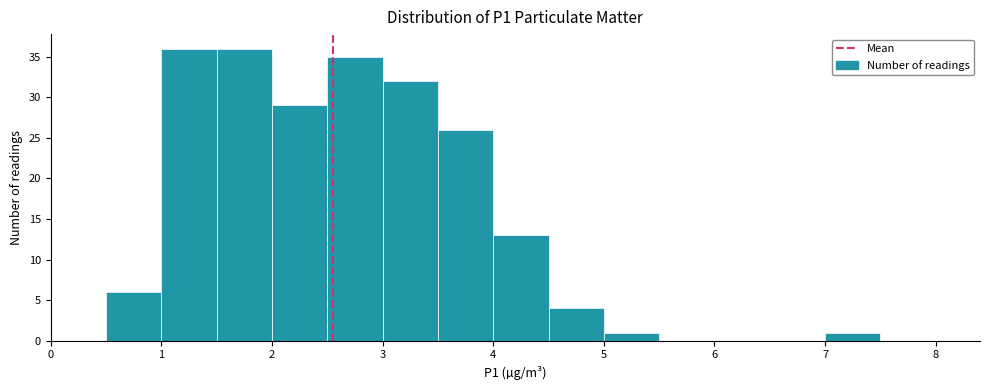

Reading left to right, transcribe this chart: for each bar, give the range it covers on the x-axis and its height. The values are not printed on the chart, so give them approximately, as read against the axis.

0.0 to 0.5: 0
0.5 to 1.0: 6
1.0 to 1.5: 36
1.5 to 2.0: 36
2.0 to 2.5: 29
2.5 to 3.0: 35
3.0 to 3.5: 32
3.5 to 4.0: 26
4.0 to 4.5: 13
4.5 to 5.0: 4
5.0 to 5.5: 1
5.5 to 6.0: 0
6.0 to 6.5: 0
6.5 to 7.0: 0
7.0 to 7.5: 1
7.5 to 8.0: 0